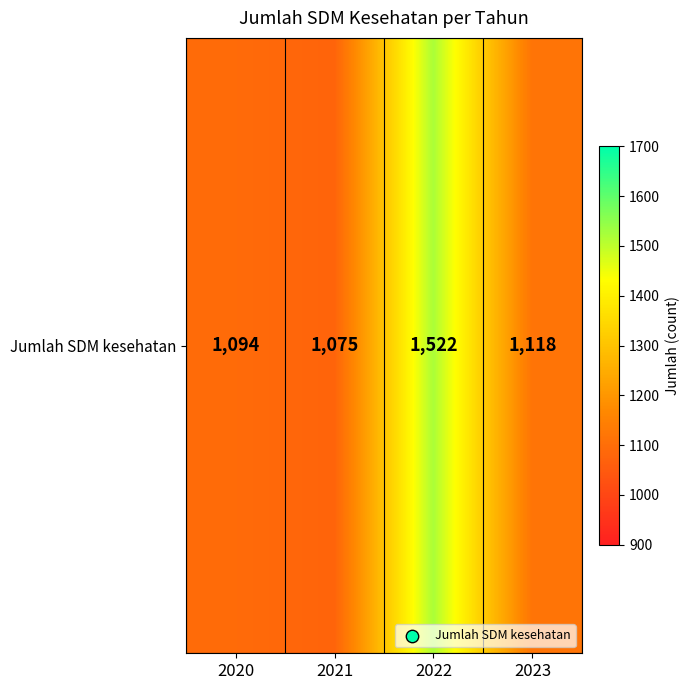

Between 2023 and 2021, which is larger?

2023